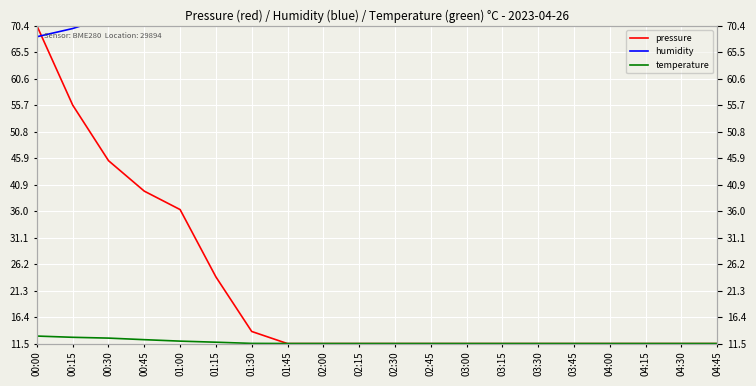

How many times do humidity and pressure cross each other?

1